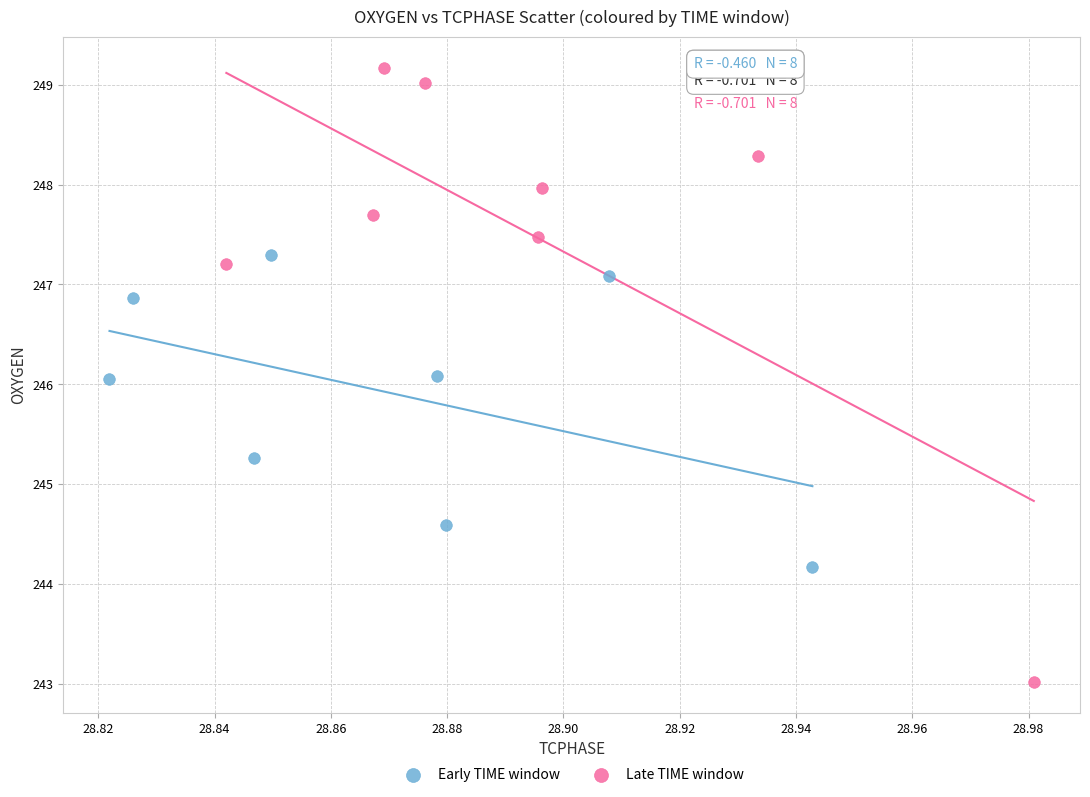

Which series has the widest spread of Y values?

Late TIME window